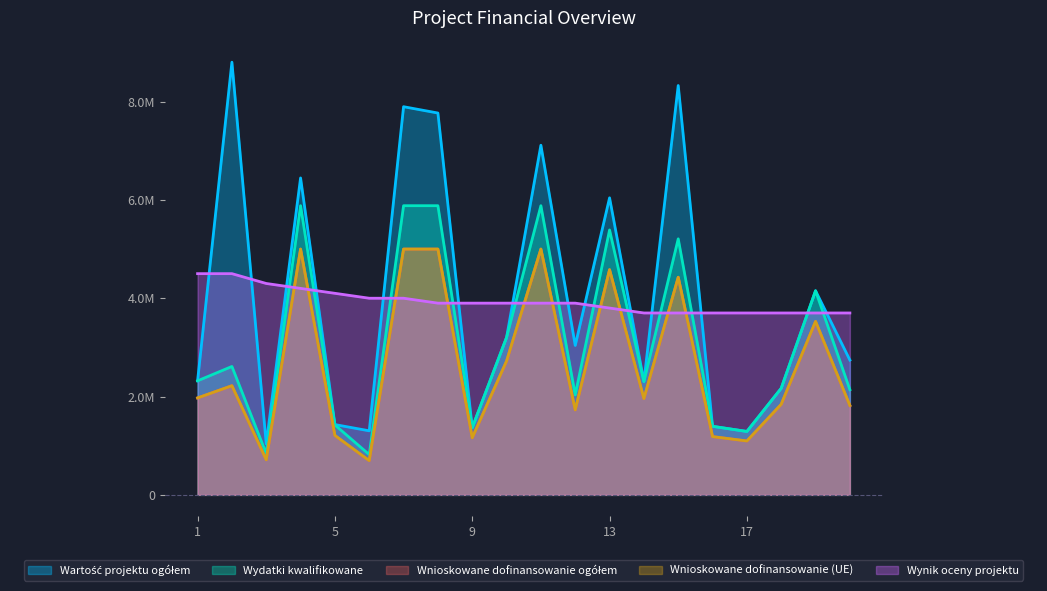

What is the difference between the highest and lowest values at 16?

2514765.8